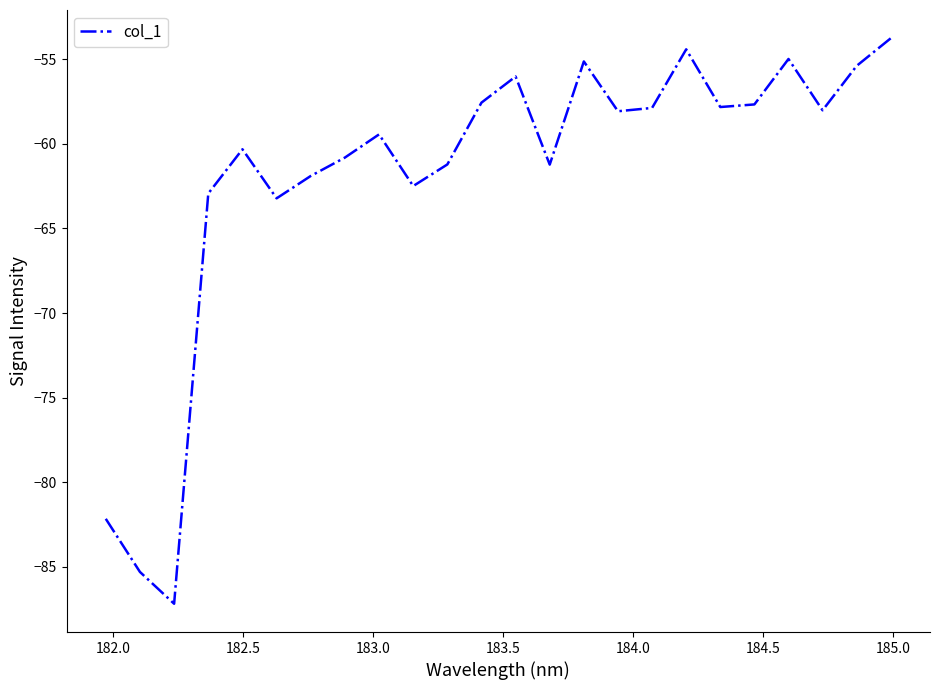

What is the greatest value displayed?

-53.8